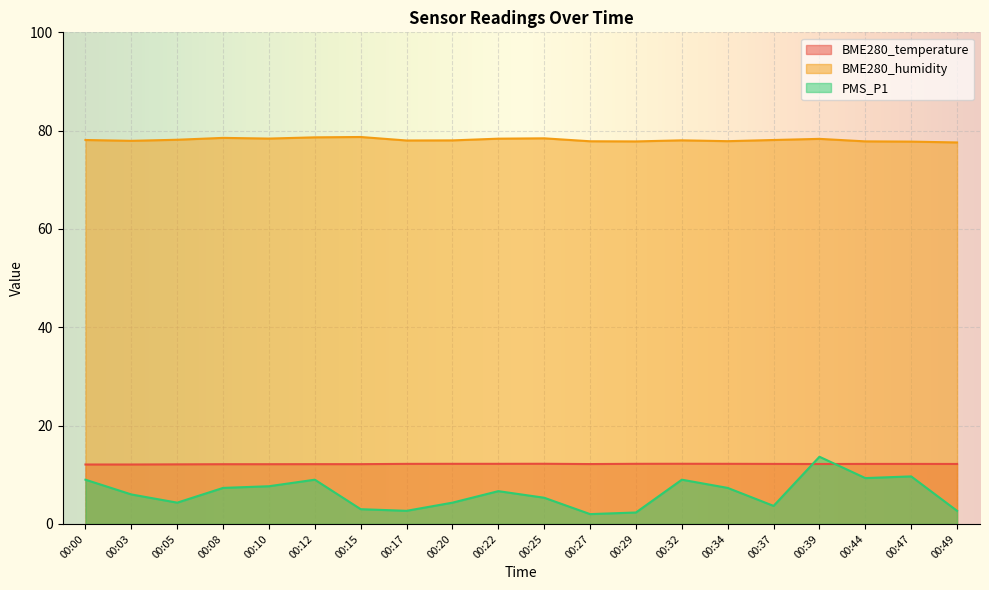

What is the sum of all BME280_humidity values?

1562.4